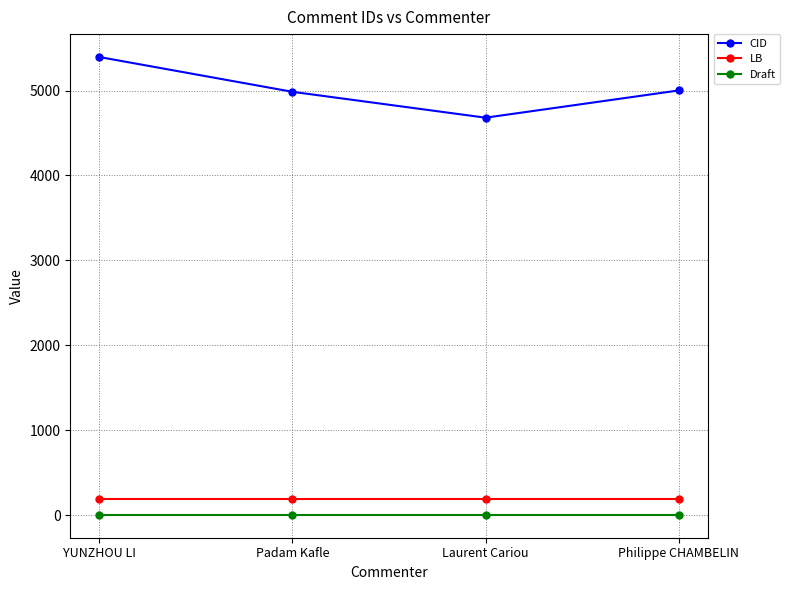

What is the smallest value displayed?

2